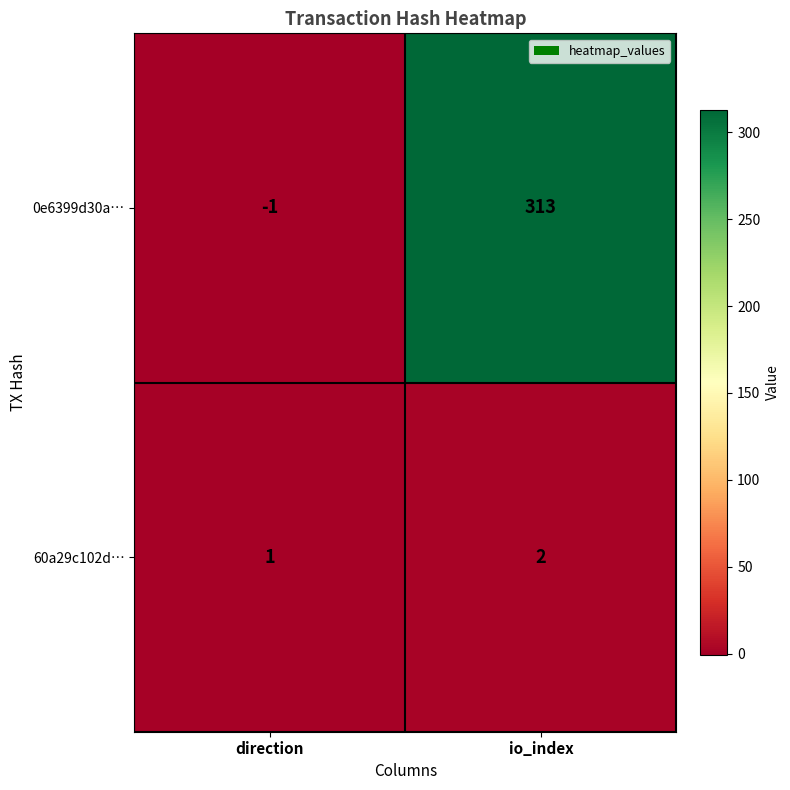

What is the spread (max minus min) of values at io_index?

311